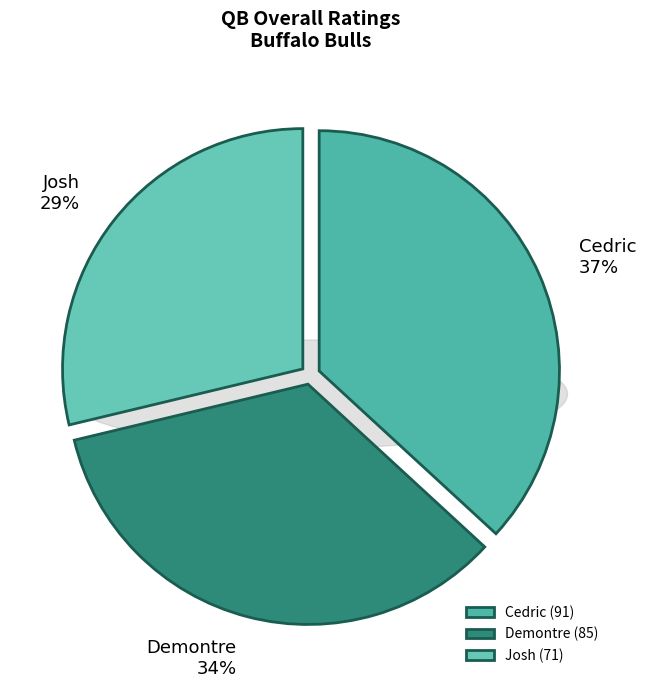

What is the total percentage of Josh and Demontre?

63.2%